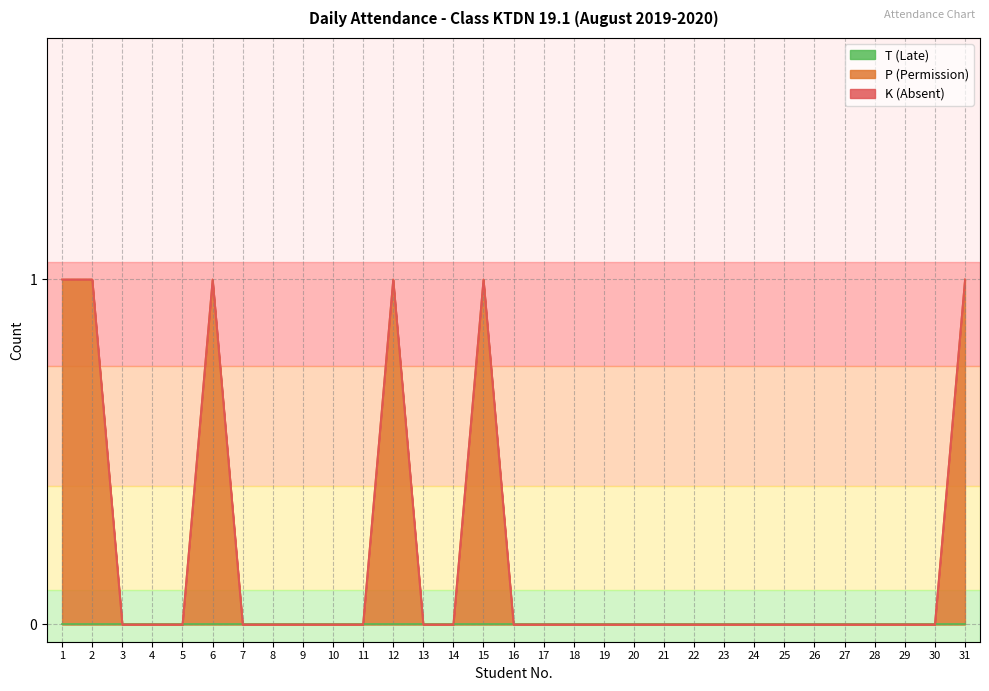

How many lines are shown in the chart?

3